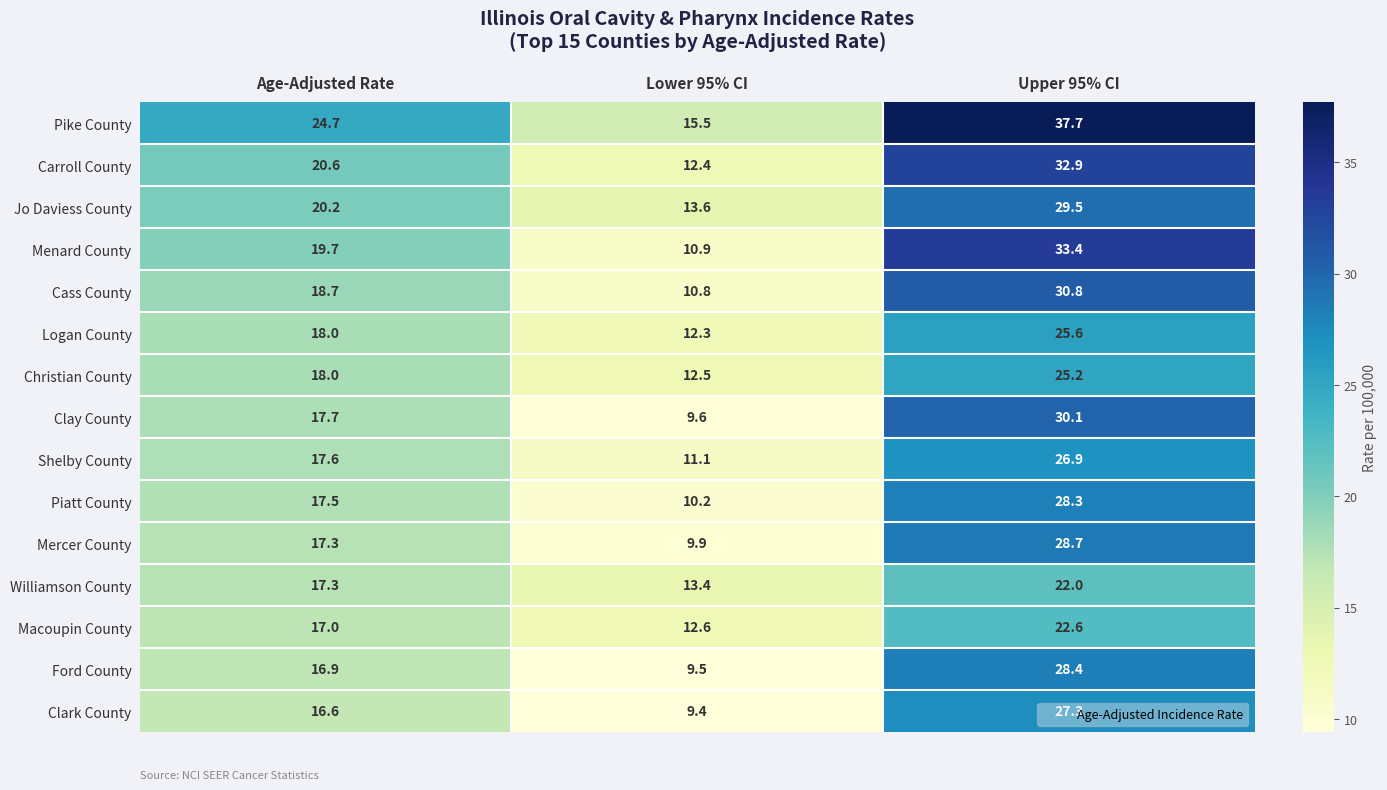

Rank the series by their maximum value, from highest to lowest.

Pike County, Menard County, Carroll County, Cass County, Clay County, Jo Daviess County, Mercer County, Ford County, Piatt County, Clark County, Shelby County, Logan County, Christian County, Macoupin County, Williamson County